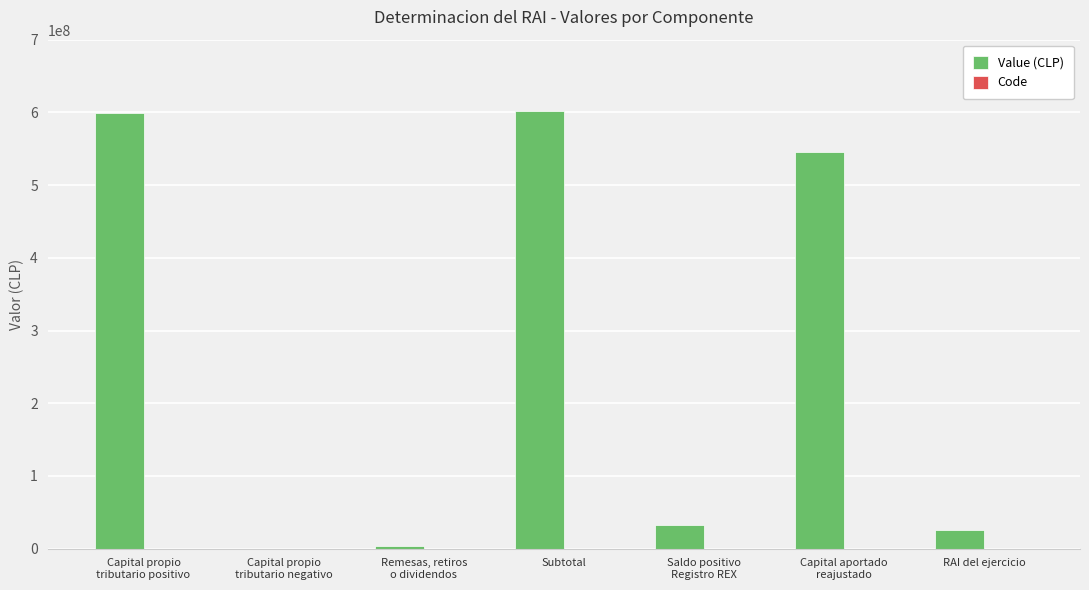

Which series has the largest total across all categories?

Value (CLP)